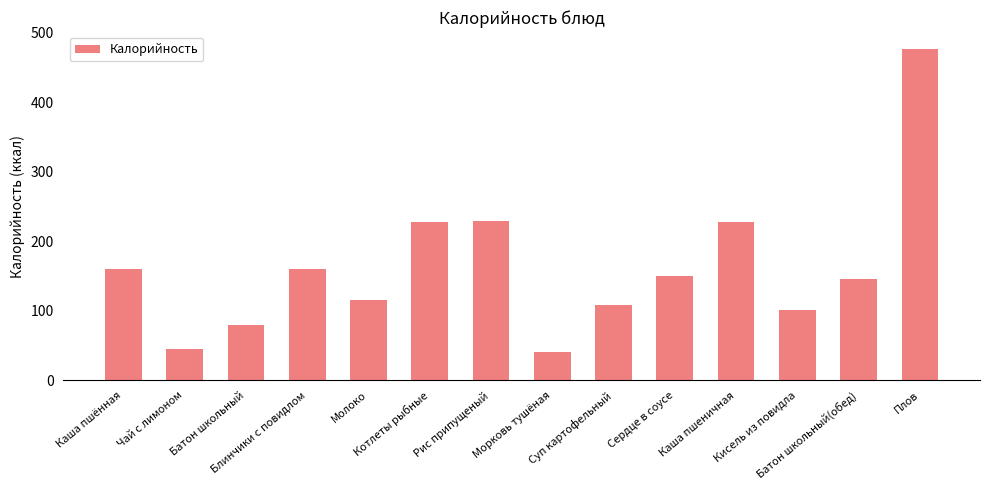

Read the value at Каша пшённая.

160.0